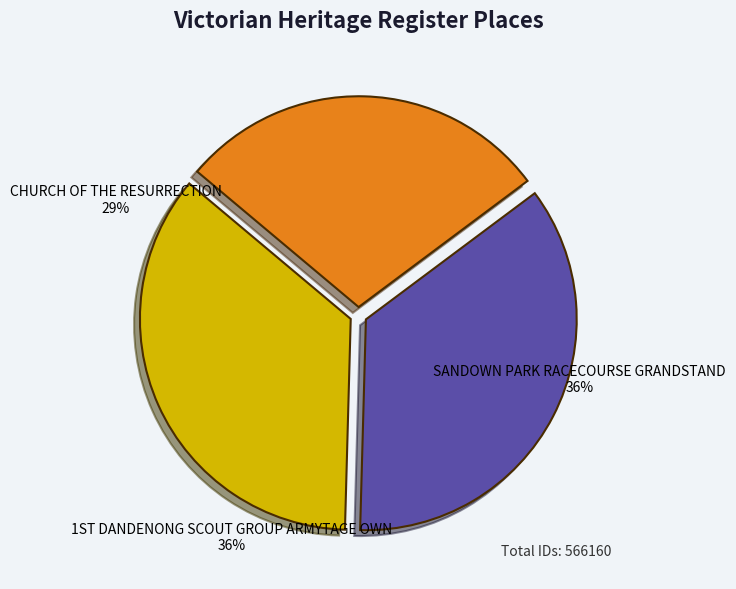

To the nearest percent, what is the average slice percentage?

33%